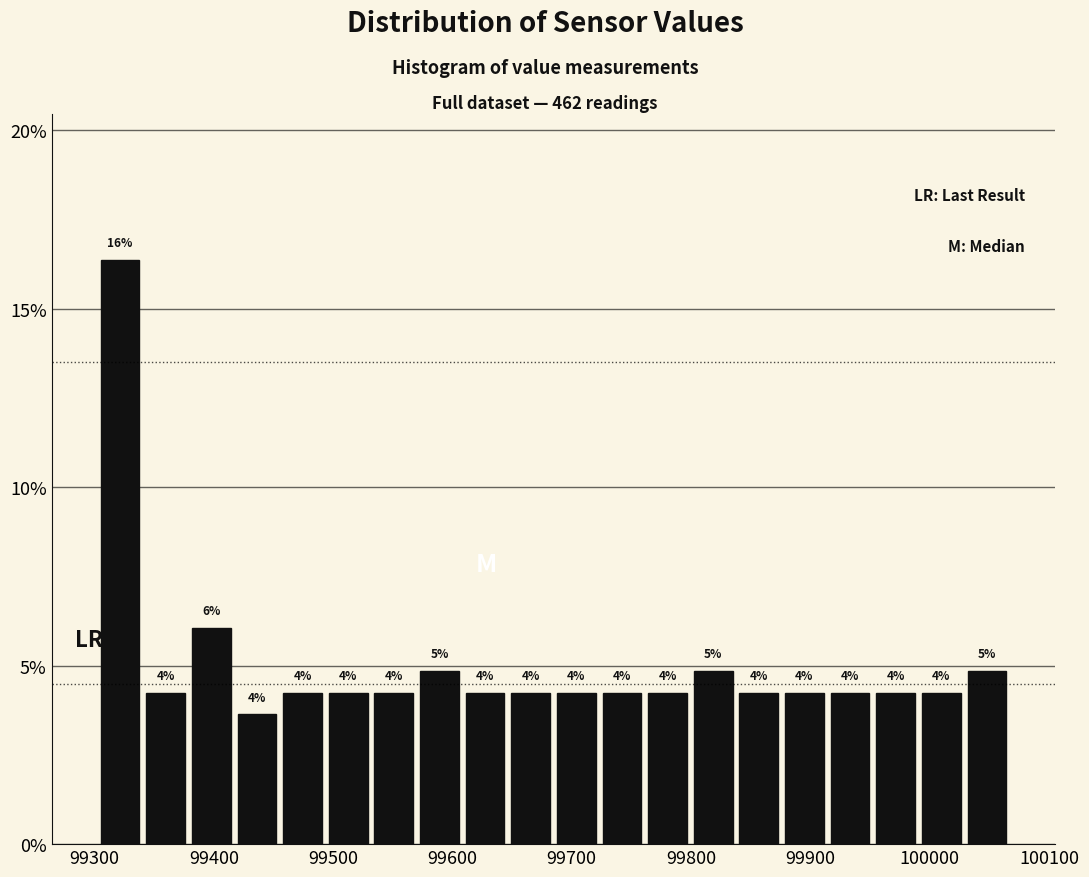

Around what value on the x-axis is the tallest bar? Give the approximate position of its centre, as read against the axis.

99320